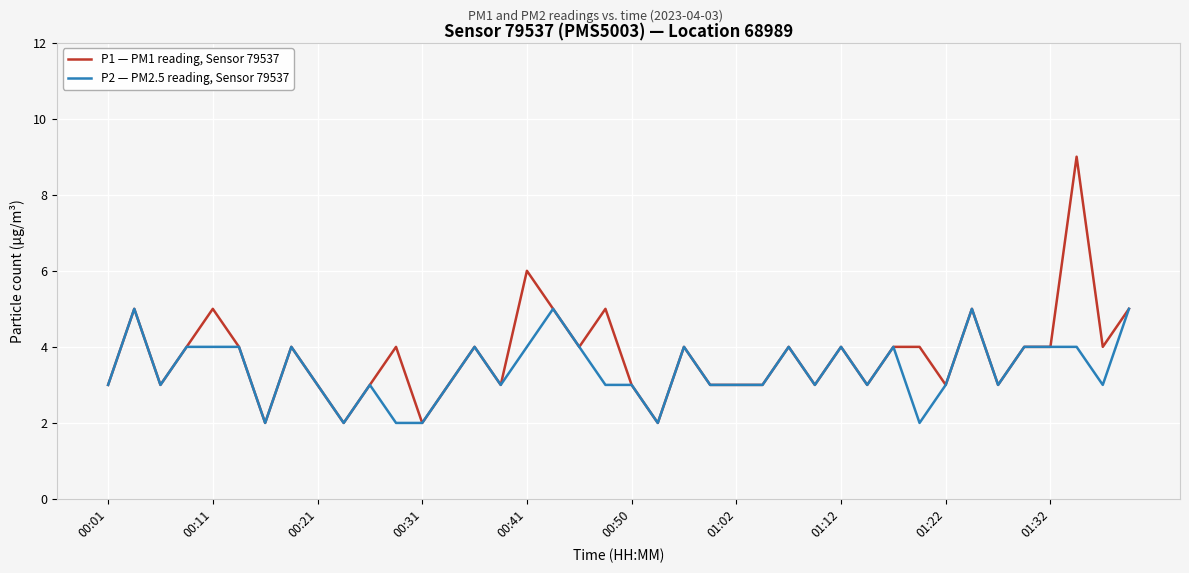

Which series has the largest range (max minus min)?

P1 — PM1 reading, Sensor 79537